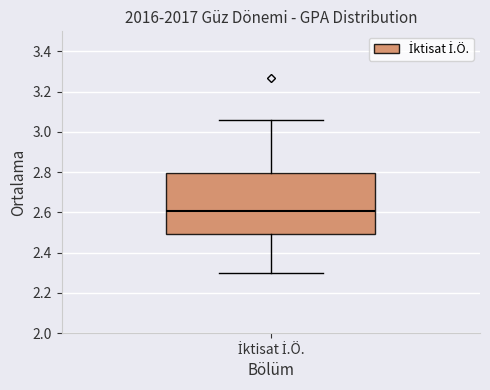

Read this box plot against the y-axis: the position of the median line, the range covered by the box, and the ends of both whiskers. The values are not printed on the chart, so give them approximately, as read against the axis.

median 2.60, box 2.50 to 2.80, whiskers 2.30 to 3.06